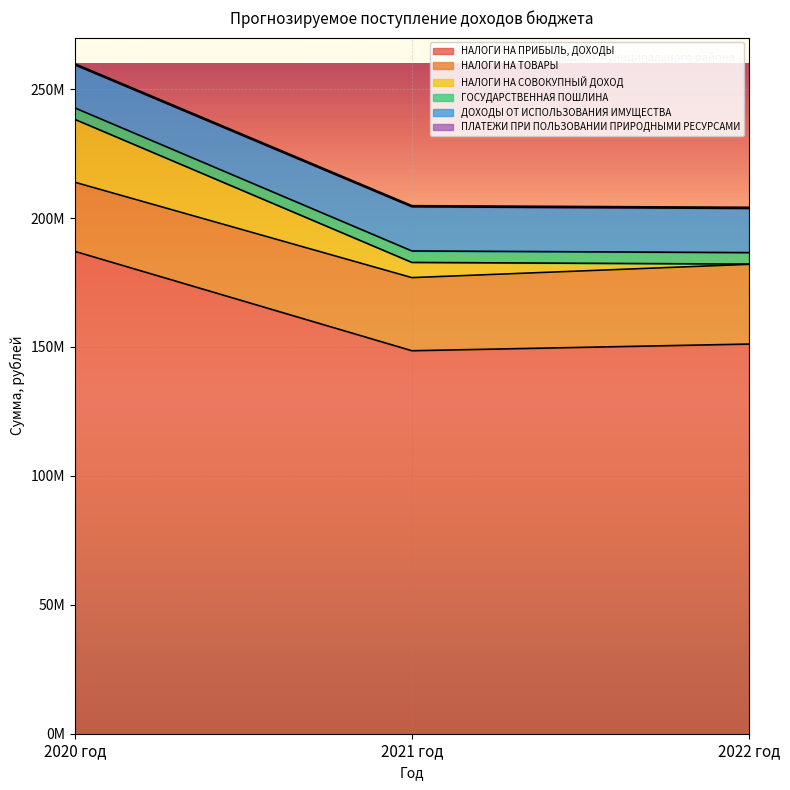

What is the maximum value shown in the chart?

187071205